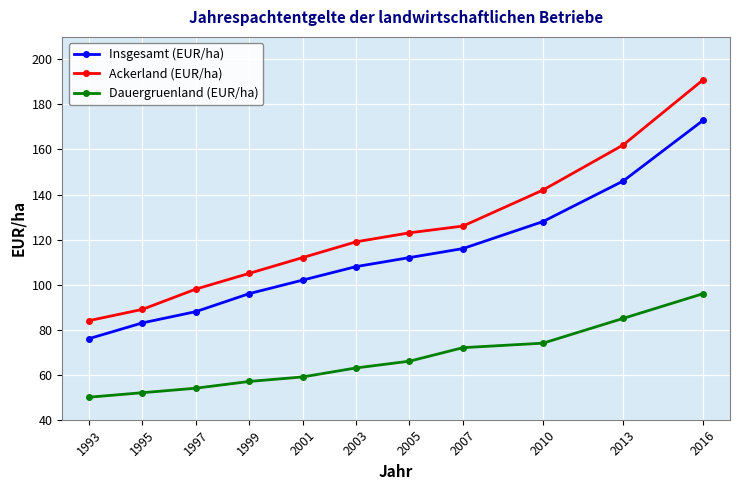

True or false: Insgesamt (EUR/ha) and Ackerland (EUR/ha) intersect in this chart.

False